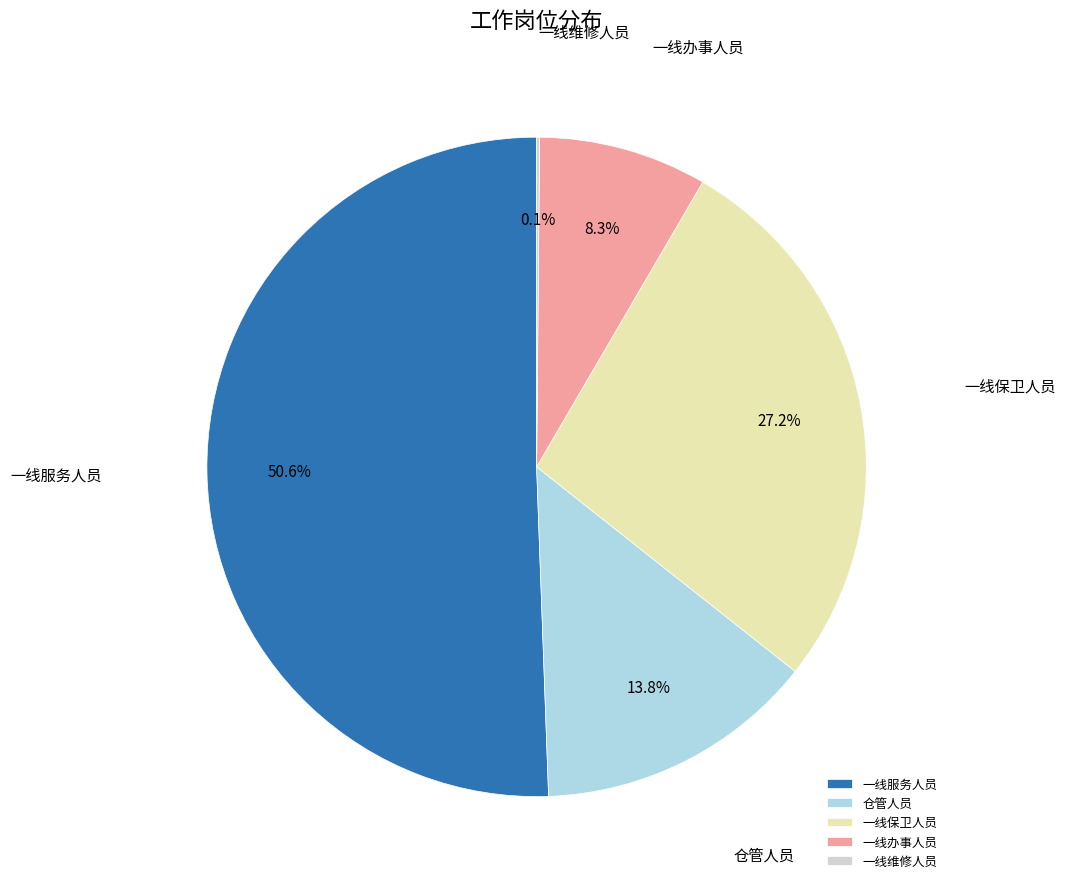

What is the majority slice?

一线服务人员